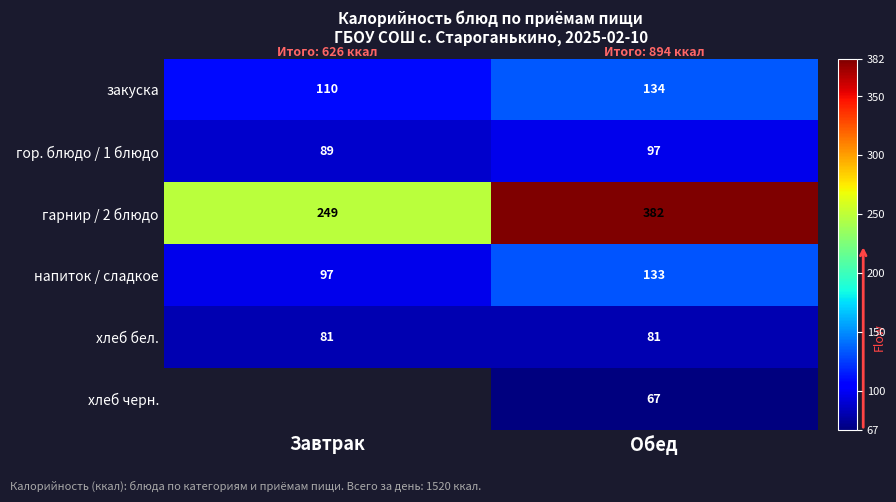

How many data points in гор. блюдо / 1 блюдо are less than 97?

1